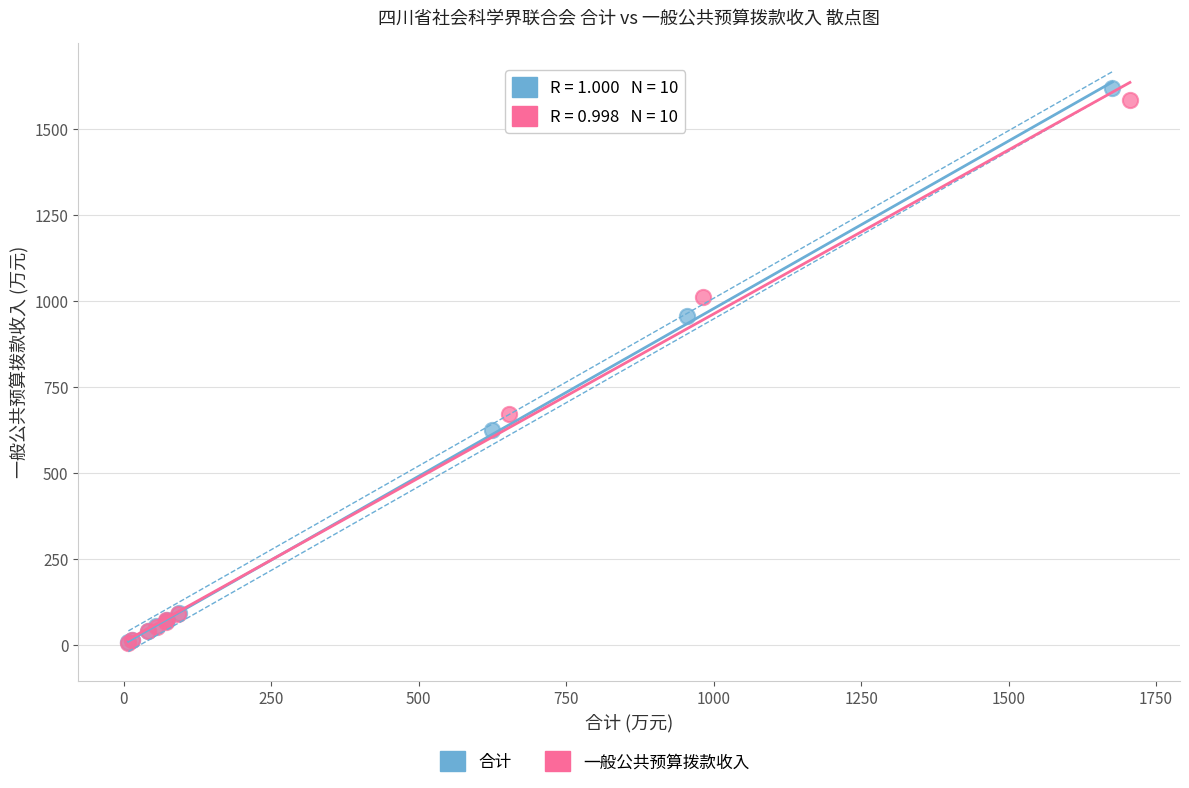

Which series has the largest Y range (max minus min)?

合计